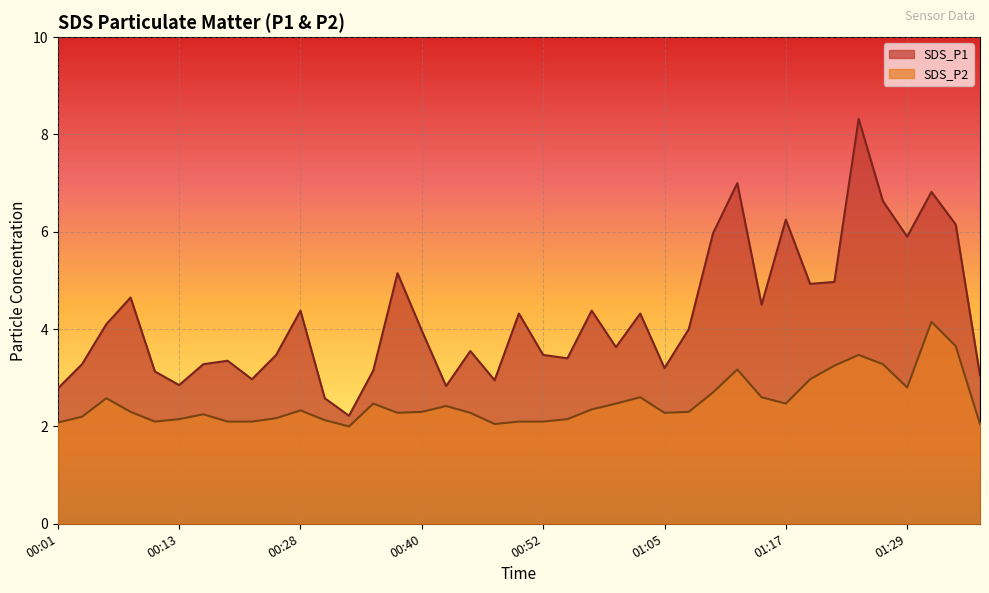

What is the total value across all series at 01:10?

8.7